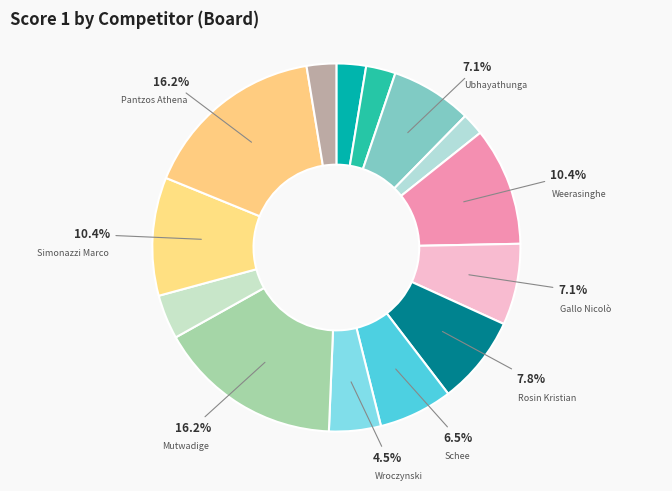

To the nearest percent, what is the difference between the largest and smallest slice percentages?

14%